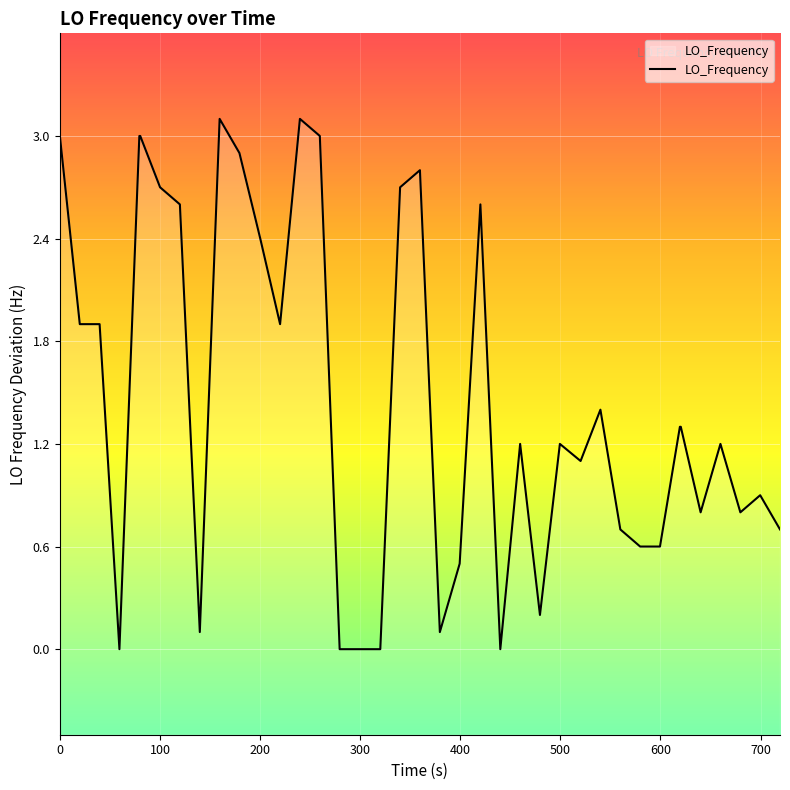

What is the sum of all values?

57.3